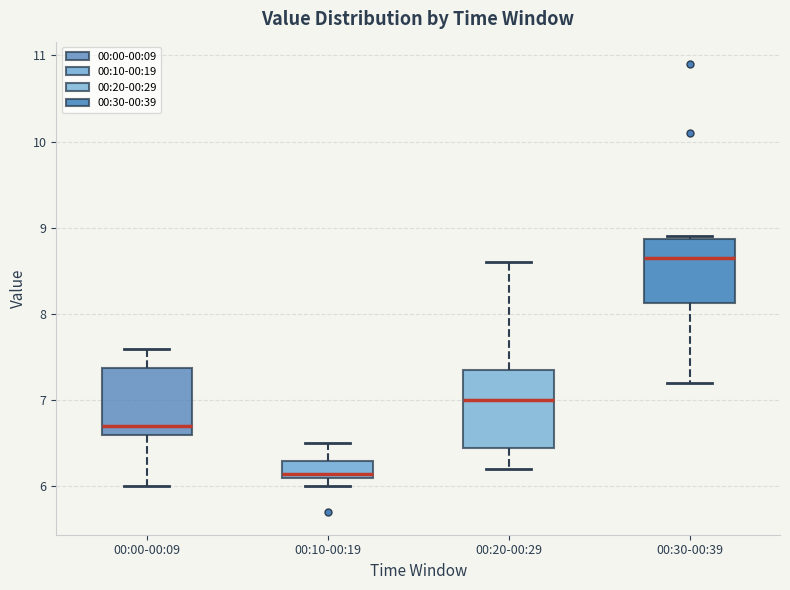

Which box's median line is the highest?

00:30-00:39